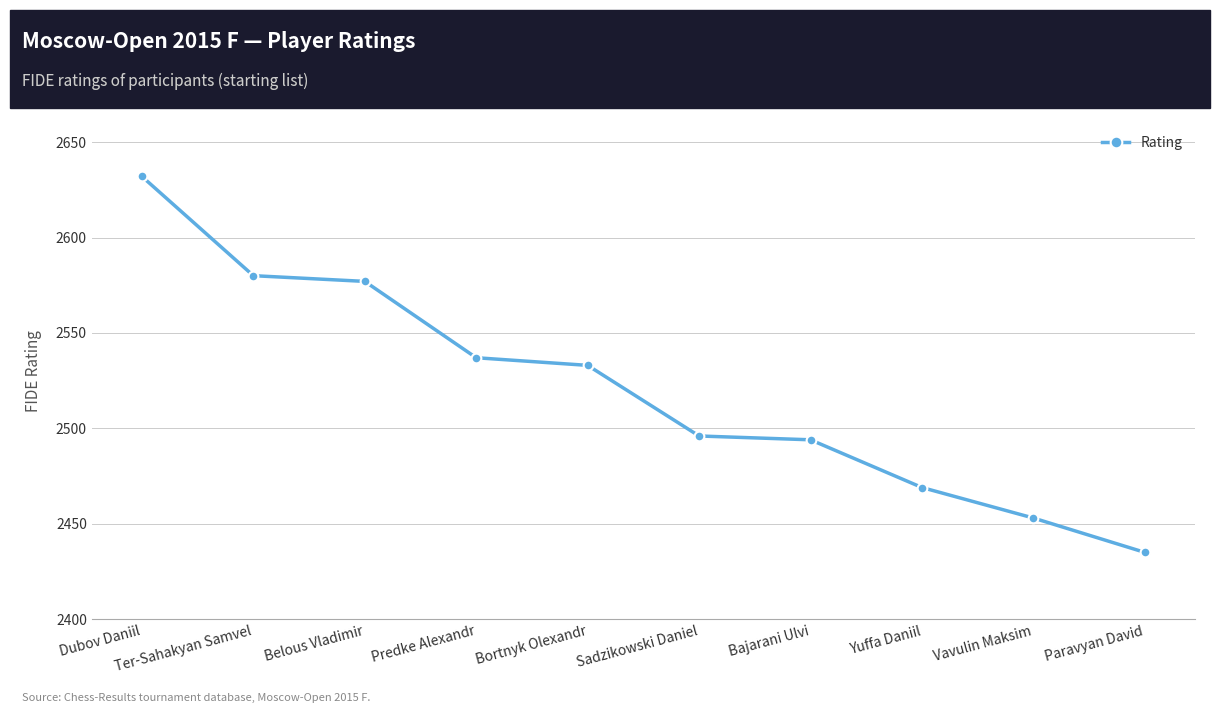

What is the smallest value displayed?

2435